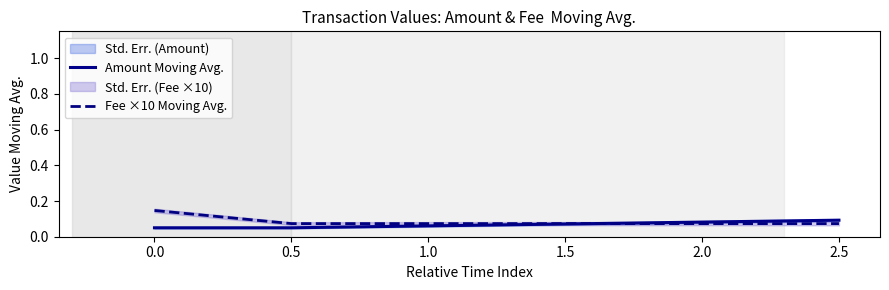

Is it true that Amount Moving Avg. equals 0.1 at 2.5?

True